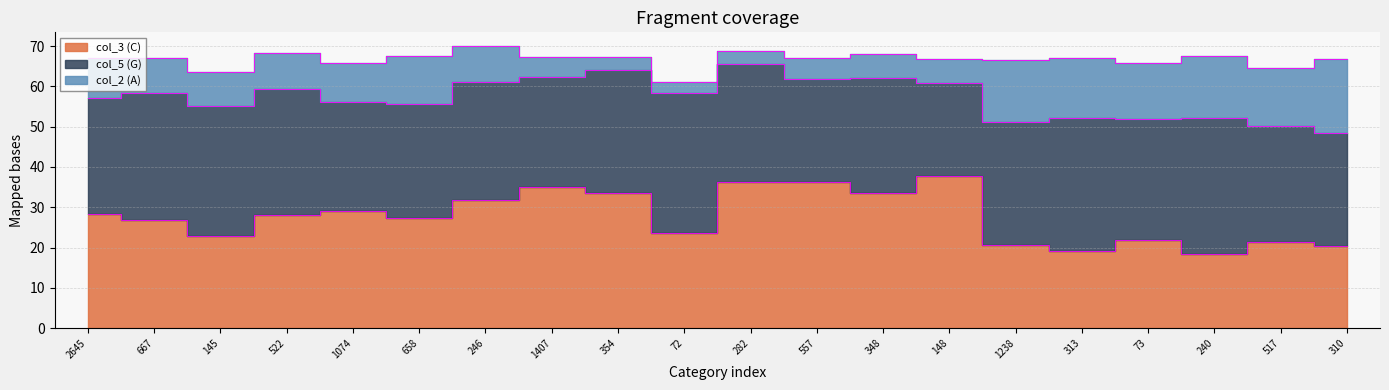

Count the number of categories in the chart.

20